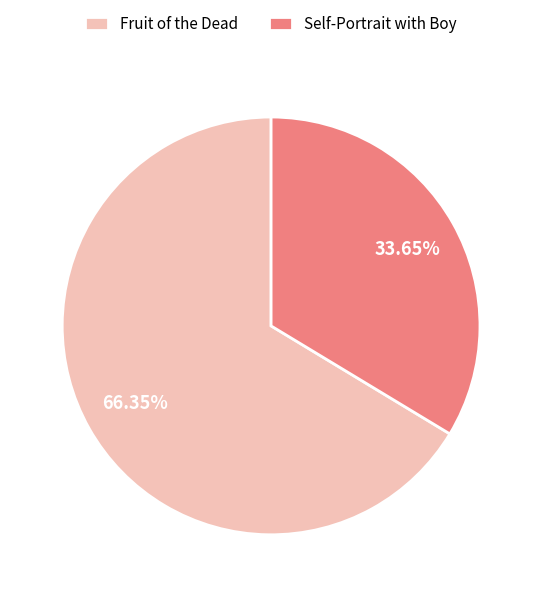

Is there a majority slice in this chart?

Yes